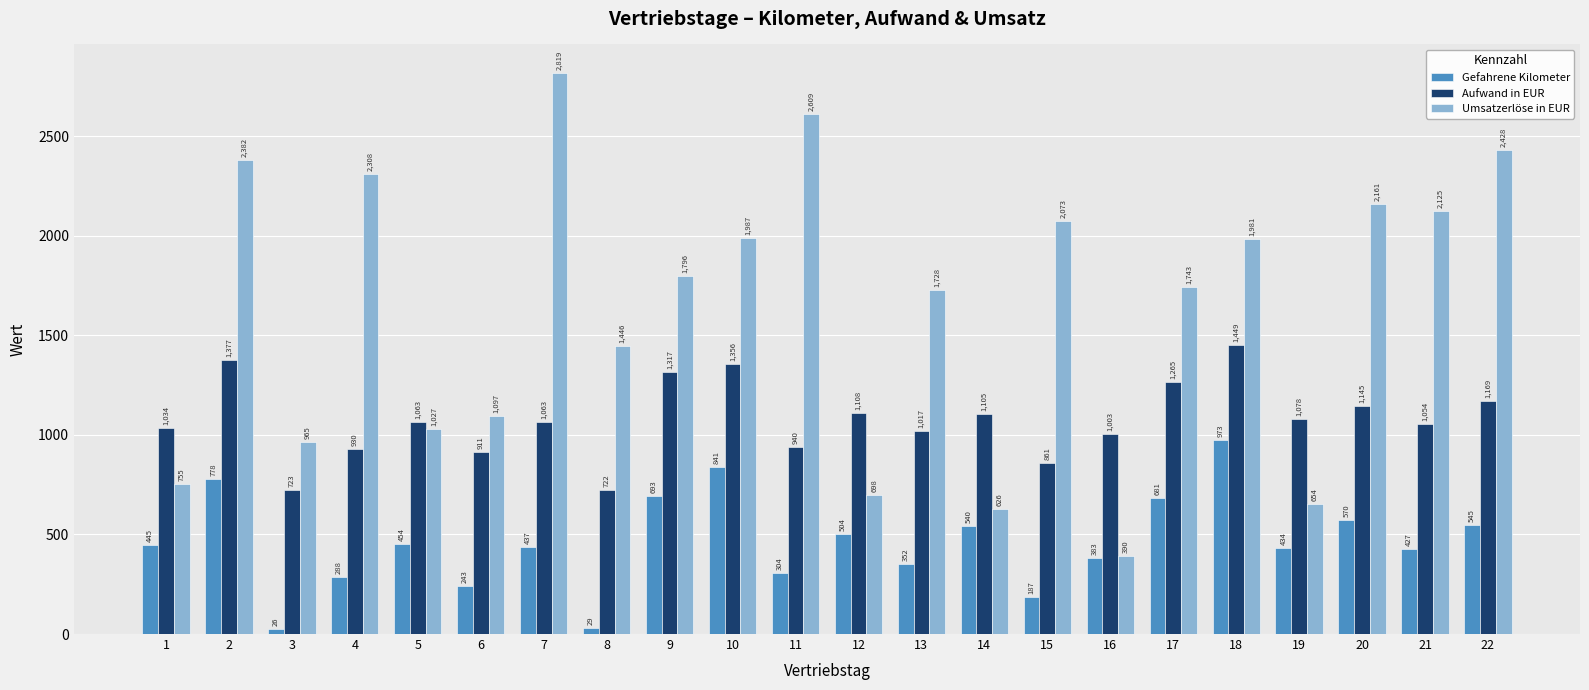

What is the approximate value of Aufwand in EUR at 22?

1168.7